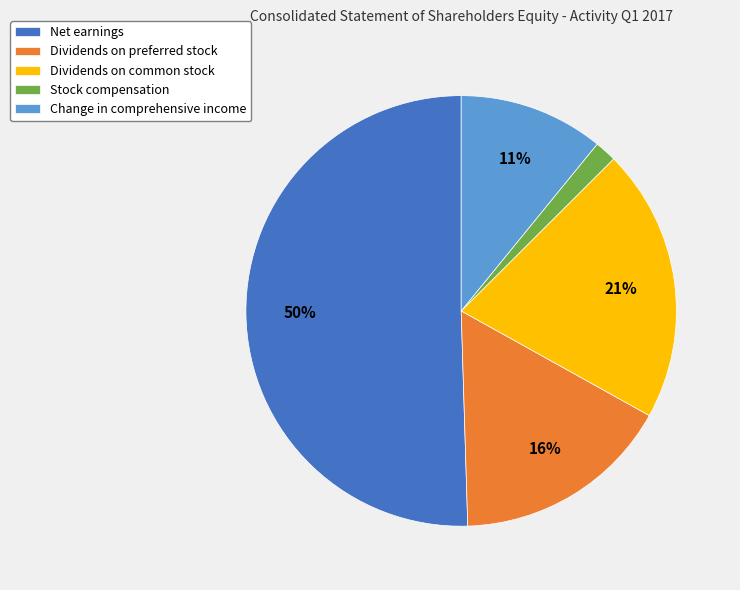

How many segments does this pie chart have?

5